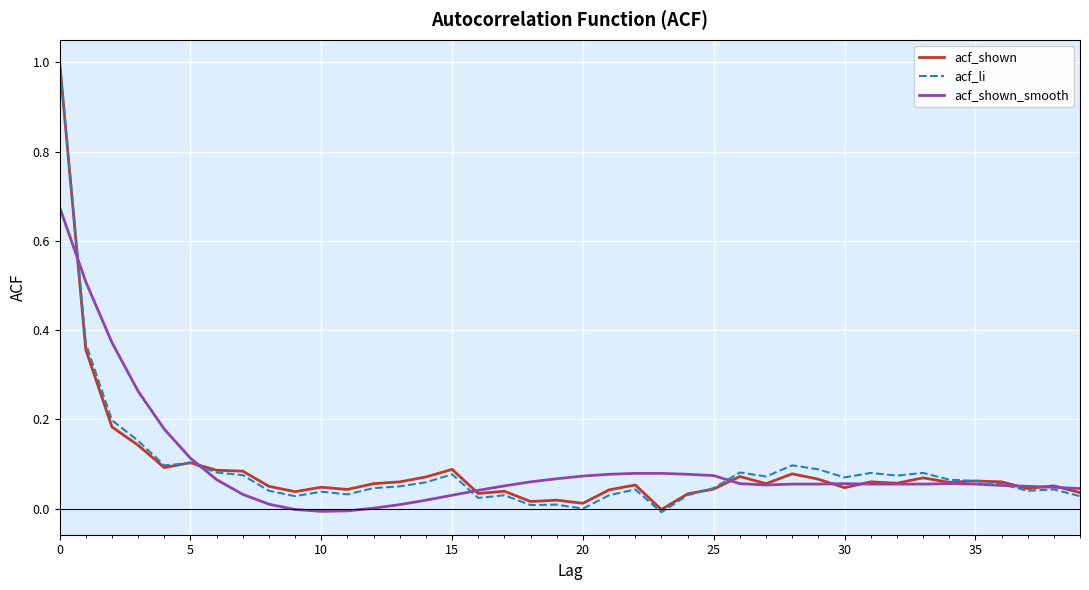

What are all the series names shown in the legend?

acf_shown, acf_li, acf_shown_smooth